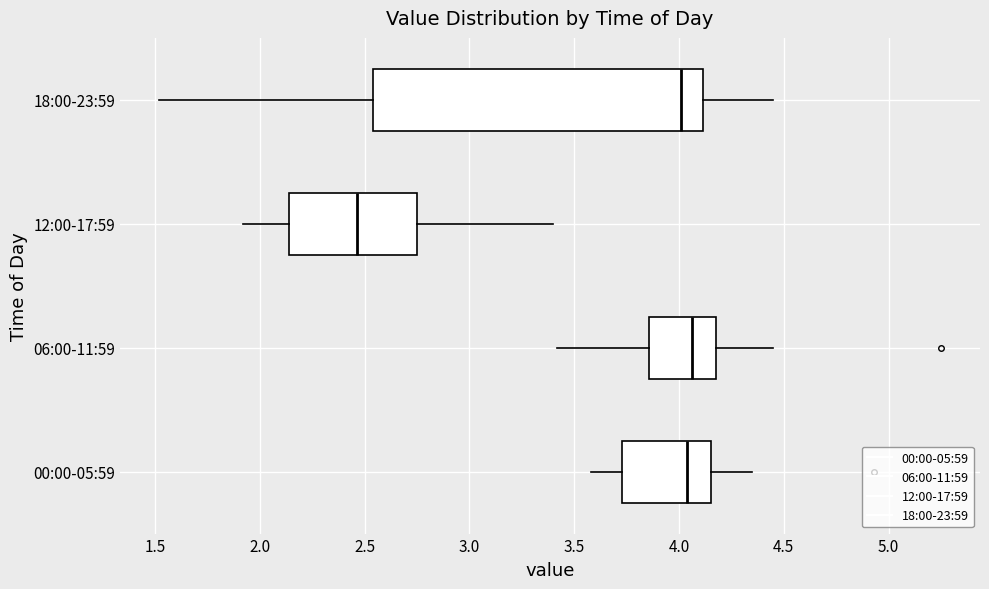

Reading bottom to top, transcribe this box plot: for each box, give where its median line is, the range the box spans, and where its two whiskers end, as read against the x-axis. The values are not printed on the chart, so give them approximately, as read against the axis.

00:00-05:59: median 4.05, box 3.75 to 4.15, whiskers 3.60 to 4.35
06:00-11:59: median 4.05, box 3.85 to 4.20, whiskers 3.40 to 4.45
12:00-17:59: median 2.45, box 2.15 to 2.75, whiskers 1.90 to 3.40
18:00-23:59: median 4.00, box 2.55 to 4.10, whiskers 1.50 to 4.45